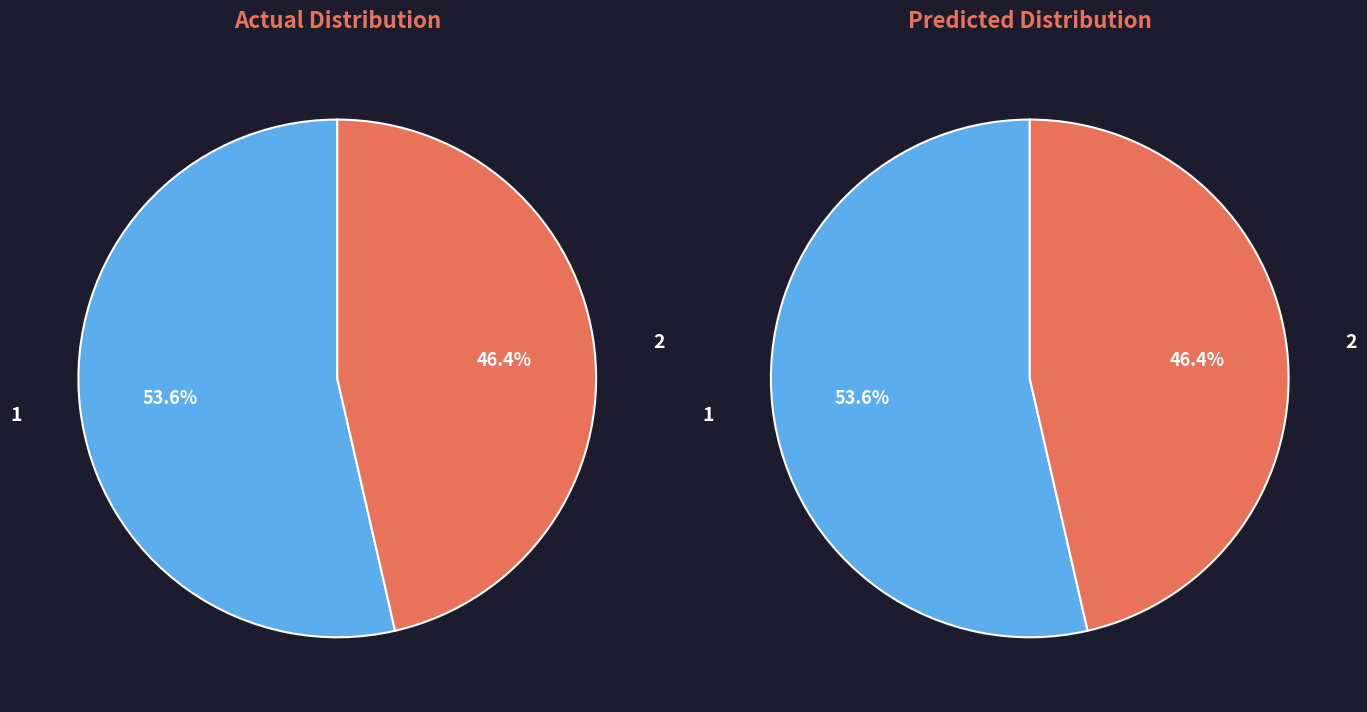

What is the largest slice in the pie chart?

1